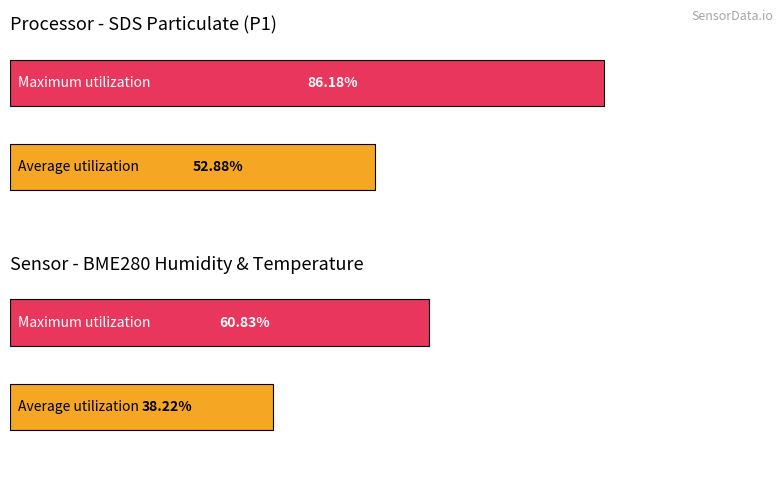

What are all the series names shown in the legend?

Average utilization, Maximum utilization